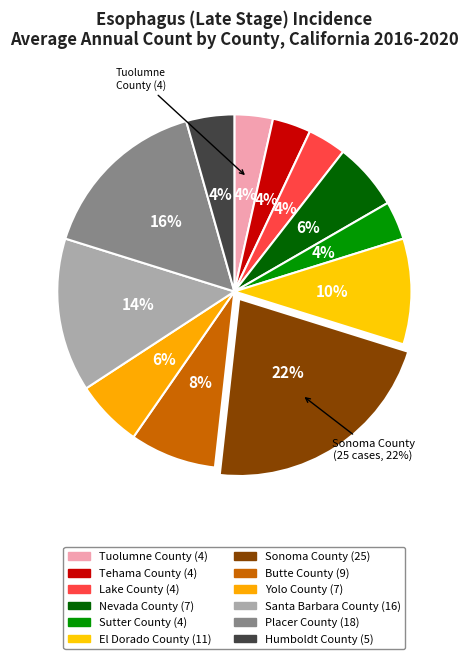

The Placer County slice represents 16% of the pie. True or false?

True